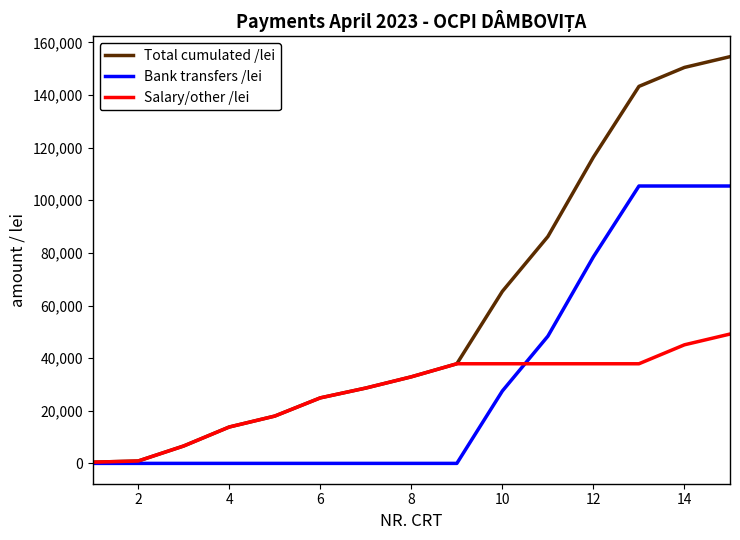

Count the number of data series in this chart.

3